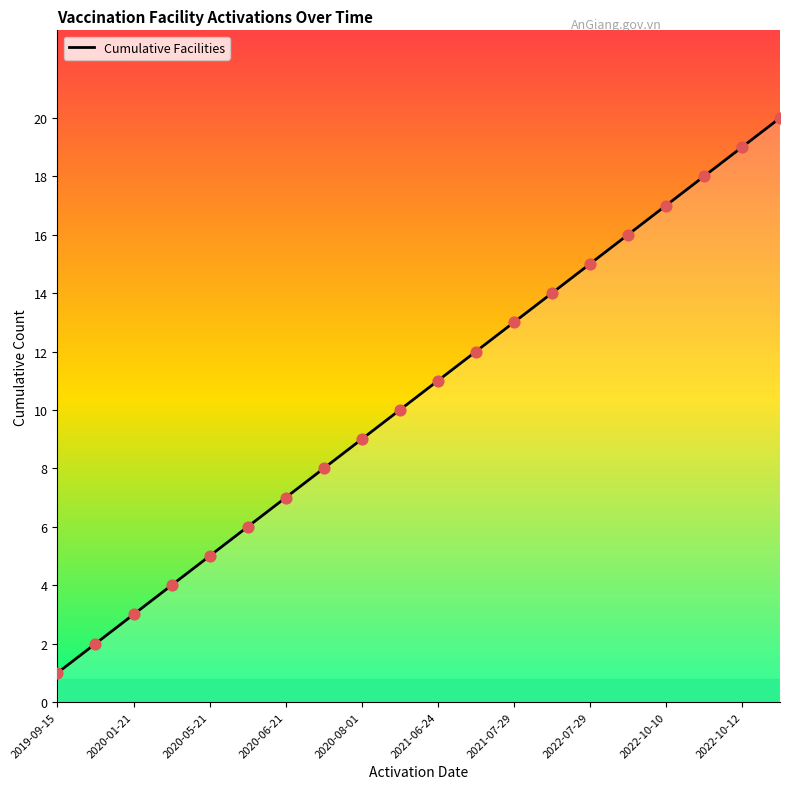

What is the difference between the maximum and minimum values?

19